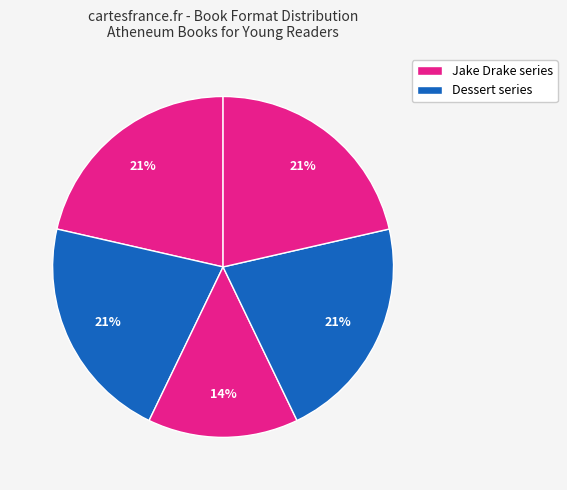

Count the number of slices in the pie.

5